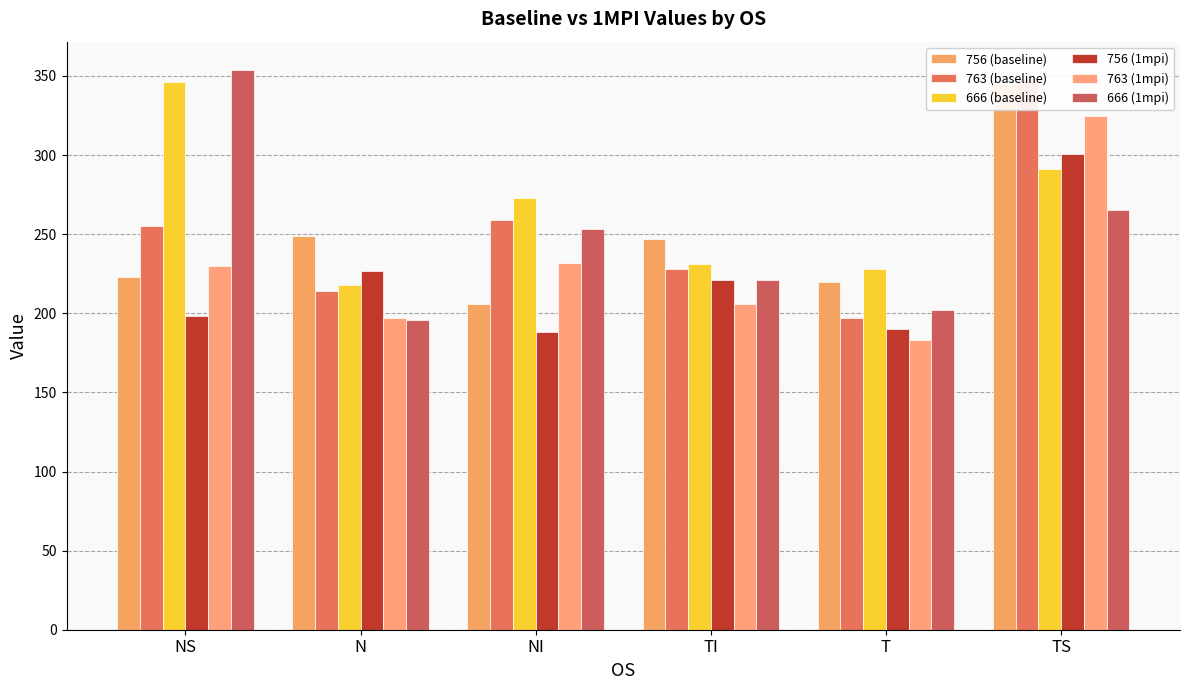

How many distinct data groups are displayed?

6